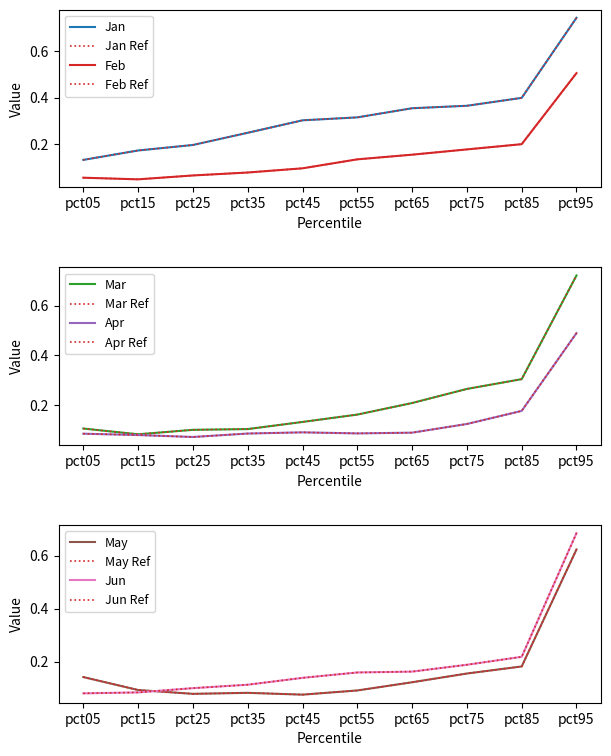

What are all the series names shown in the legend?

Jan, Feb, Mar, Apr, May, Jun